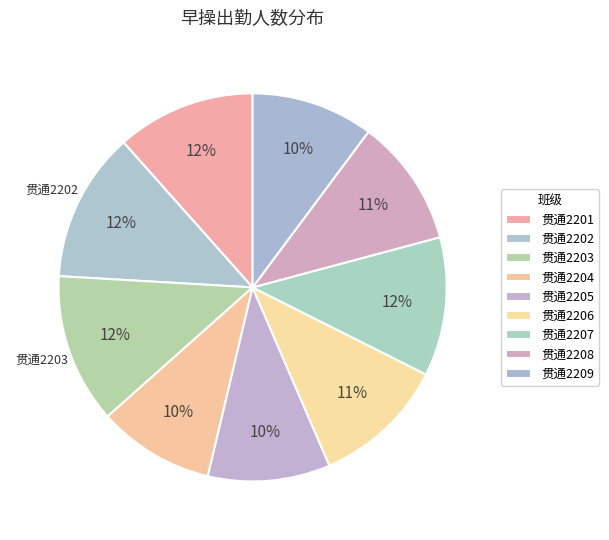

What is the largest slice in the pie chart?

贯通2202